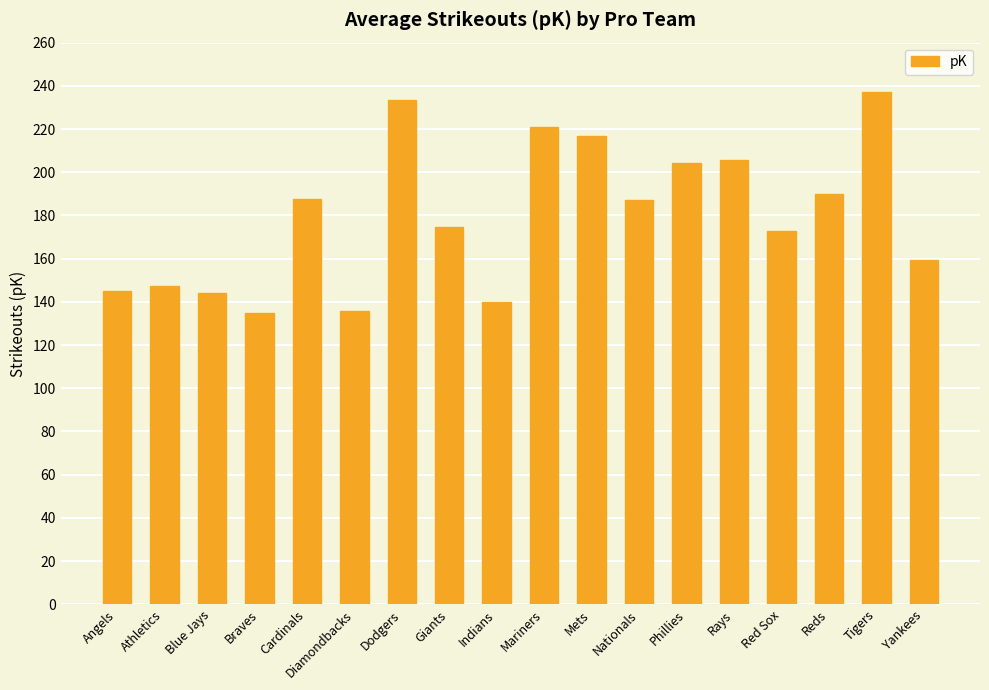

Which has a higher value, Yankees or Nationals?

Nationals